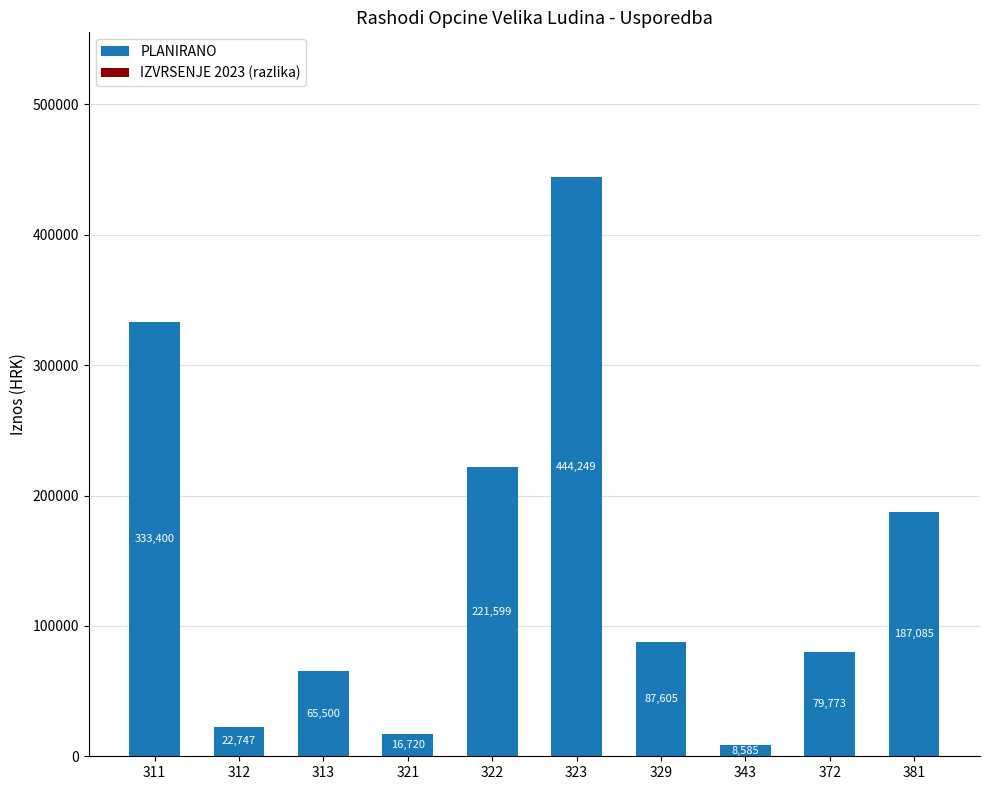

Which has a higher value, 329 or 321?

329